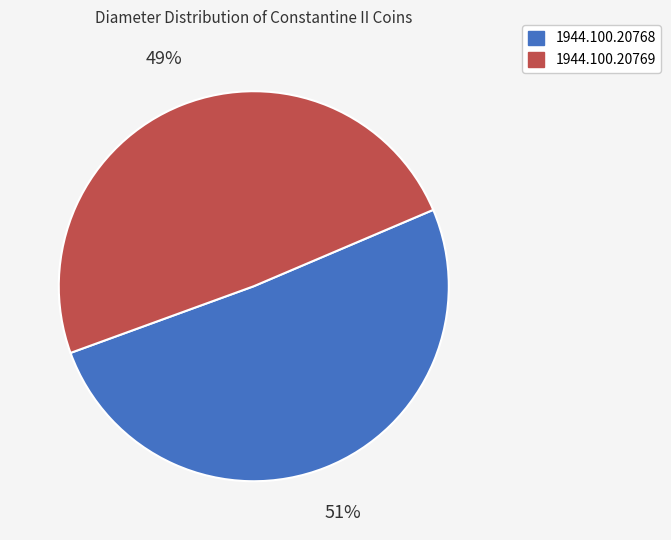

Is it true that 1944.100.20768 is 51% of the pie?

True